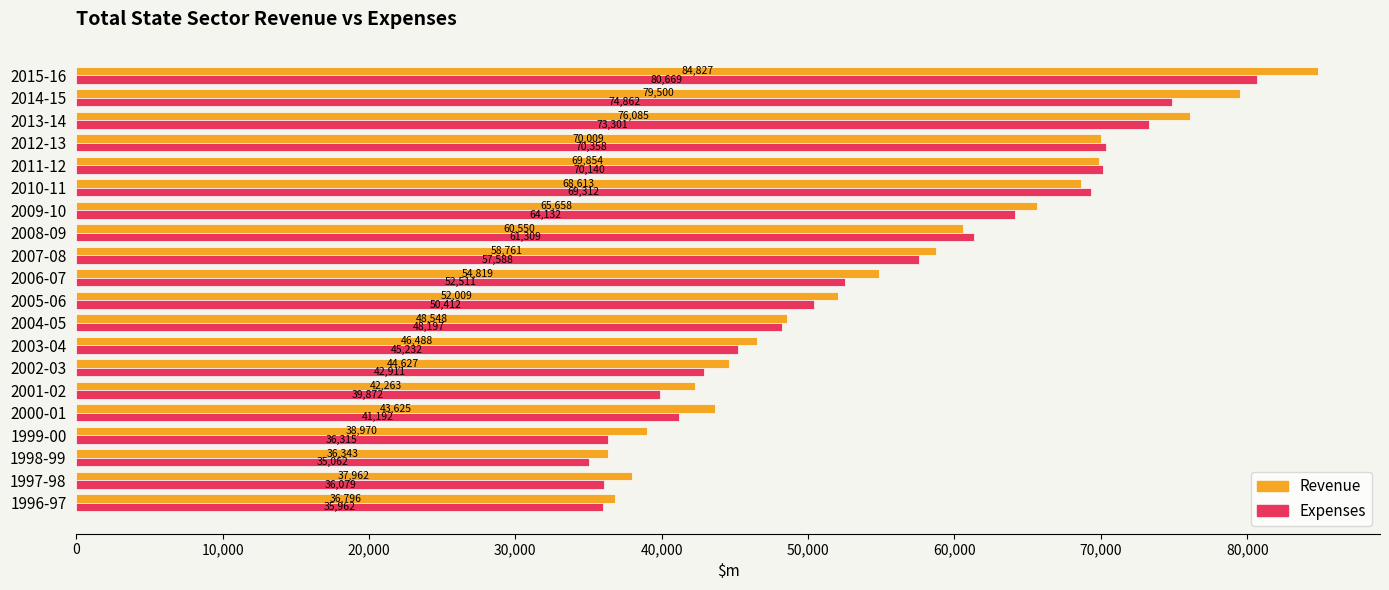

Read the Expenses value at 2007-08, to the nearest 50.

57600